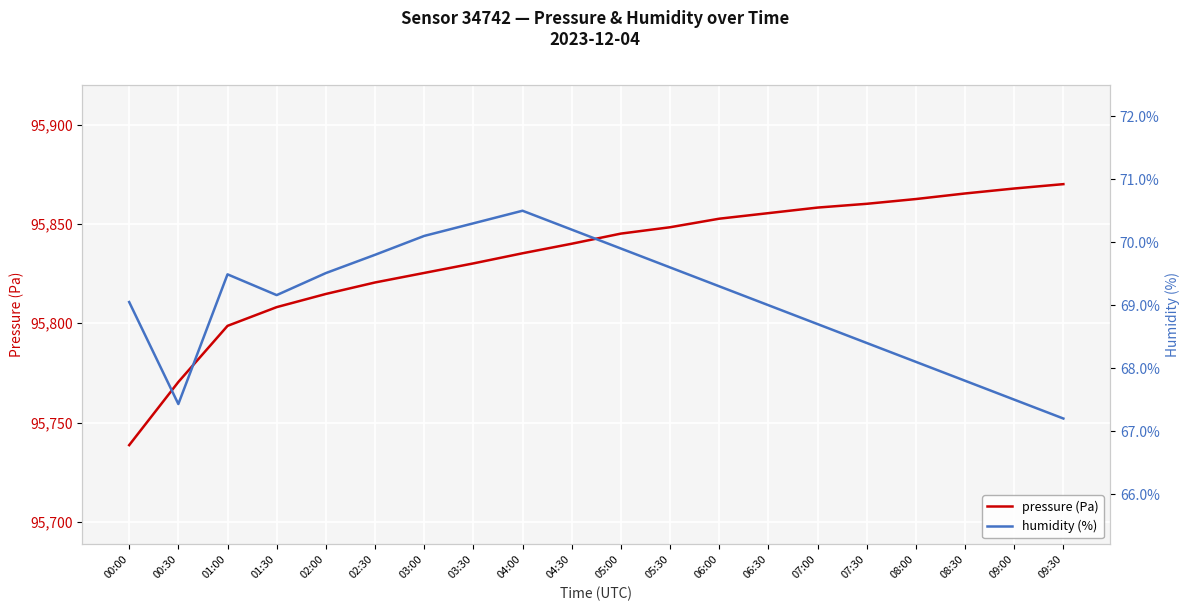

List the series in order of their overall mean, highest first.

pressure (Pa), humidity (%)